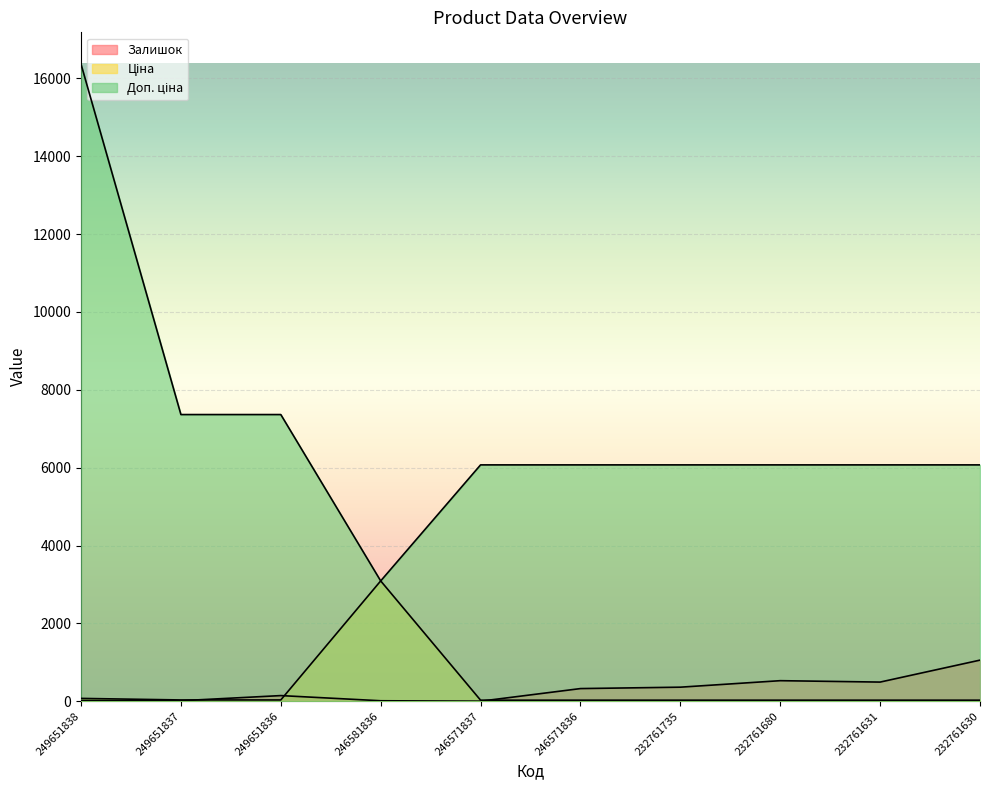

What is the approximate value of Ціна at 232761630?

27.0